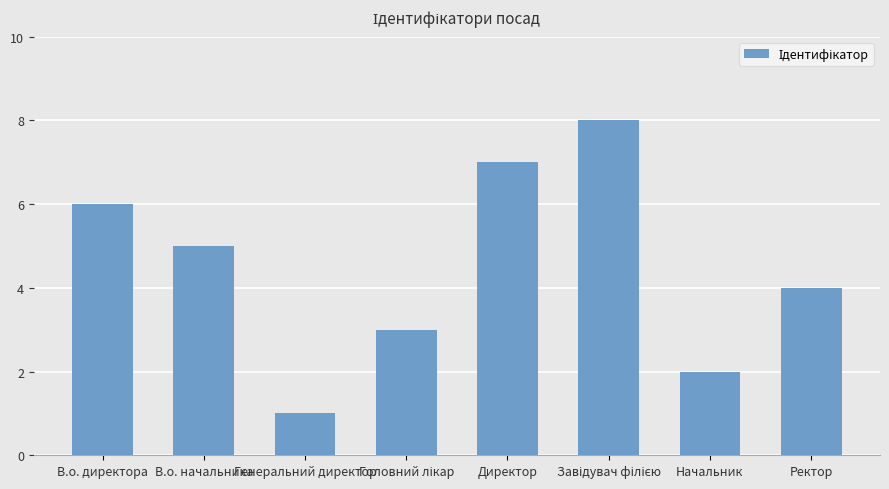

What is the change in value from Директор to Начальник?

-5